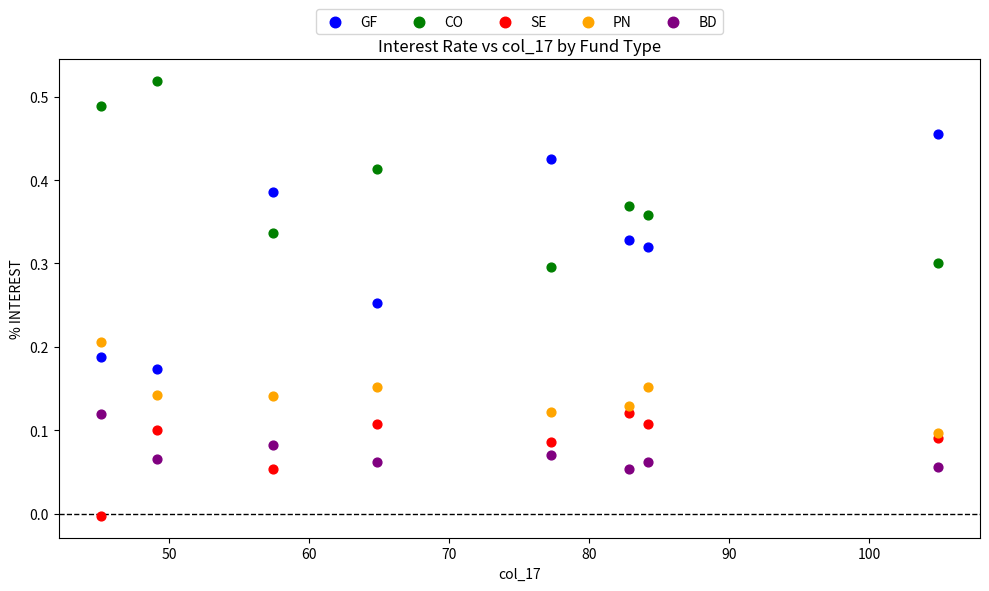

What are all the series names shown in the legend?

GF, CO, SE, PN, BD